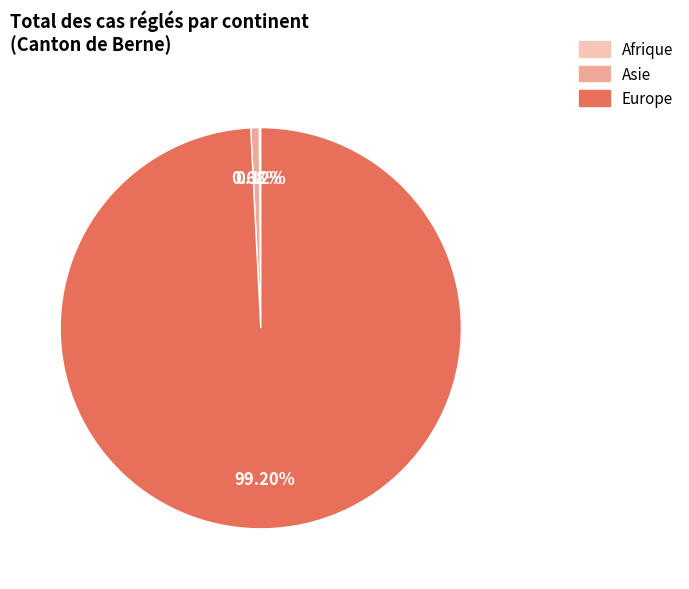

What is the largest slice in the pie chart?

Europe